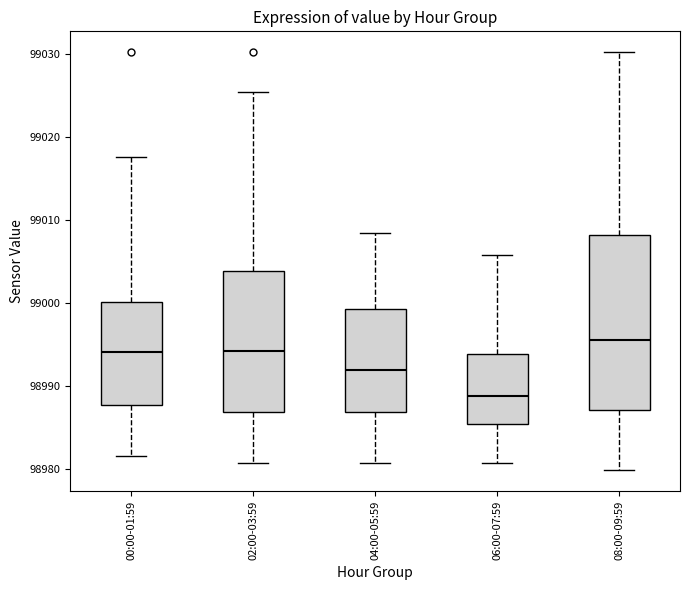

Which box has the lowest median line?

06:00-07:59